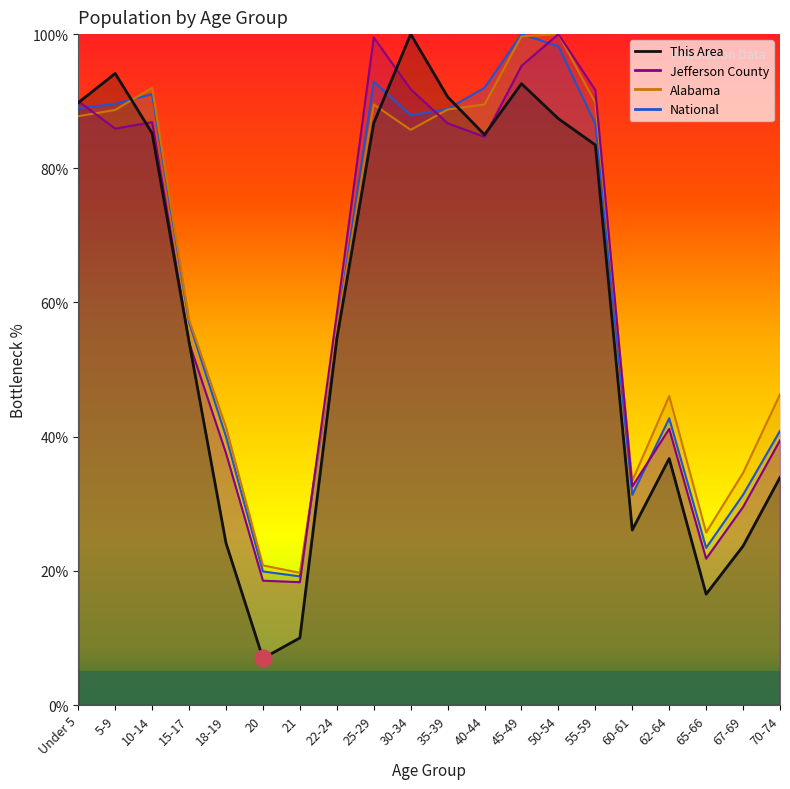

At which category does Jefferson County reach its first local valley?

5-9